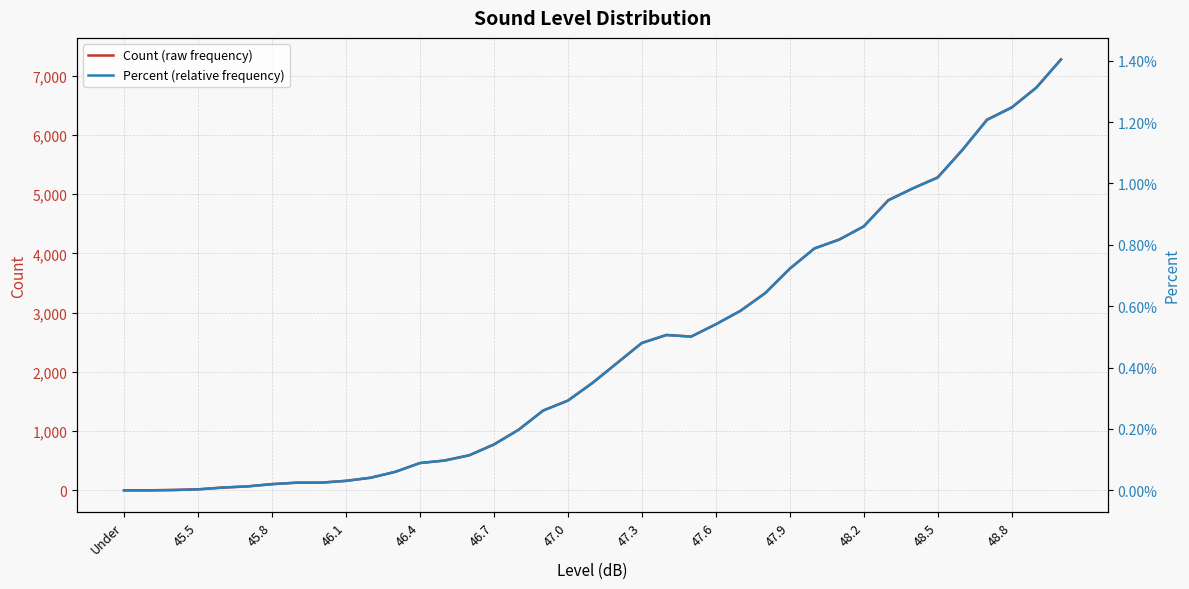

What is the sum of all Percent (relative frequency) values?

0.2